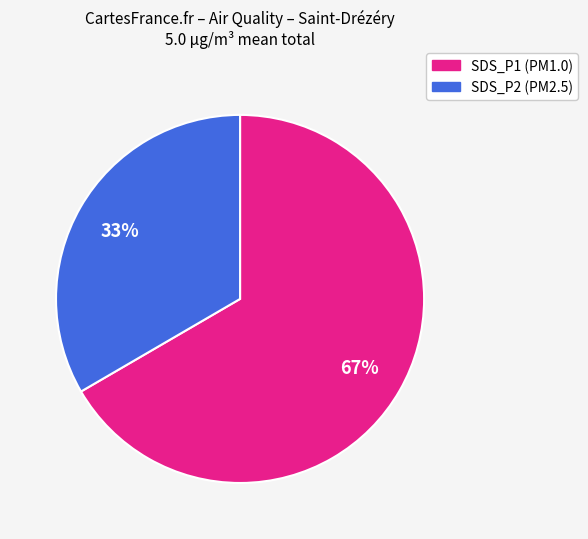

How many slices are in this pie chart?

2